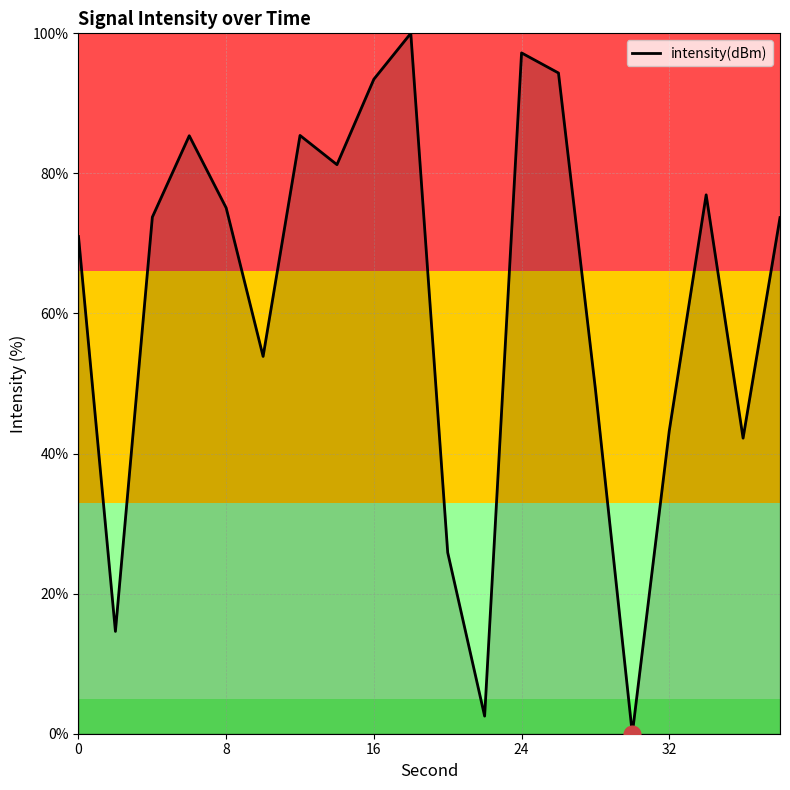

How many series are shown in this chart?

1